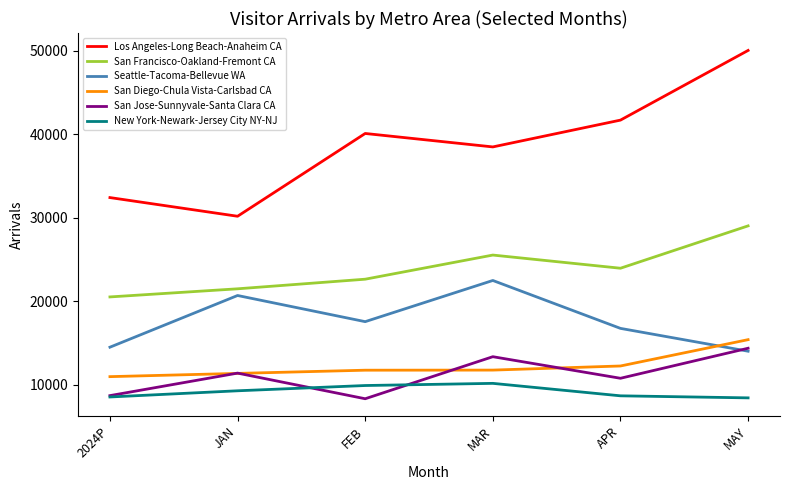

What is the highest value of the Los Angeles-Long Beach-Anaheim CA series?

50039.5